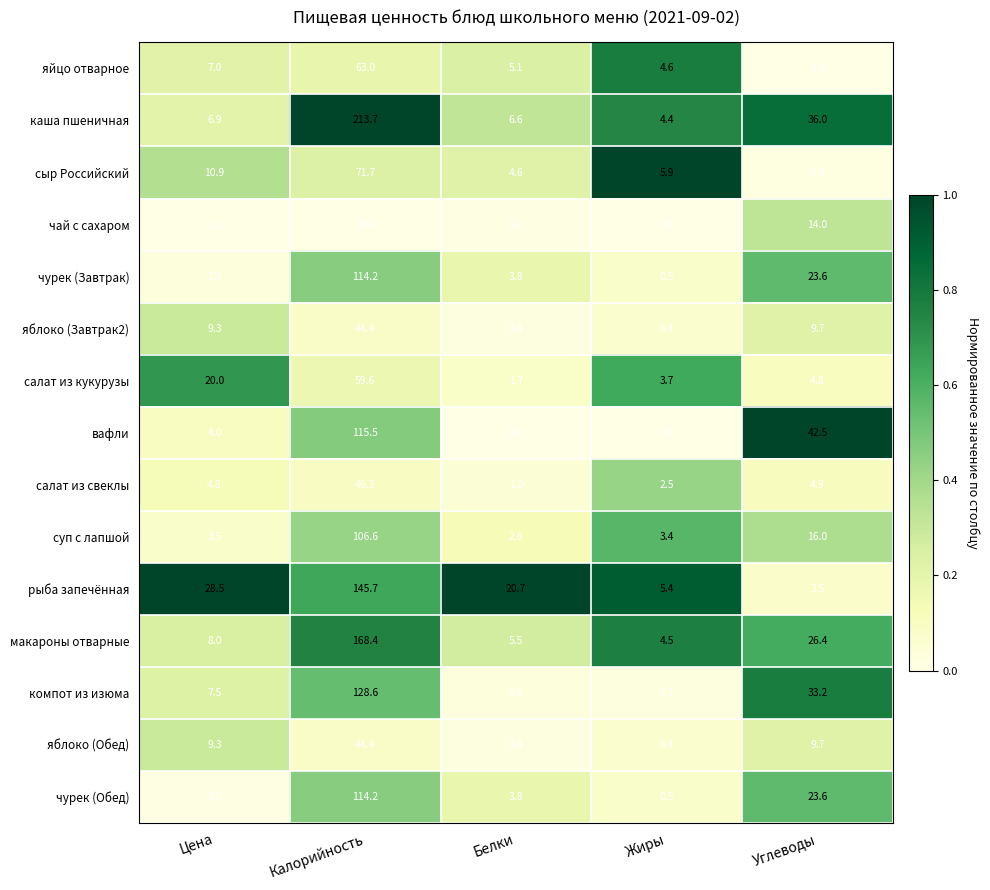

The компот из изюма series shows 79.6 at Калорийность. True or false?

False